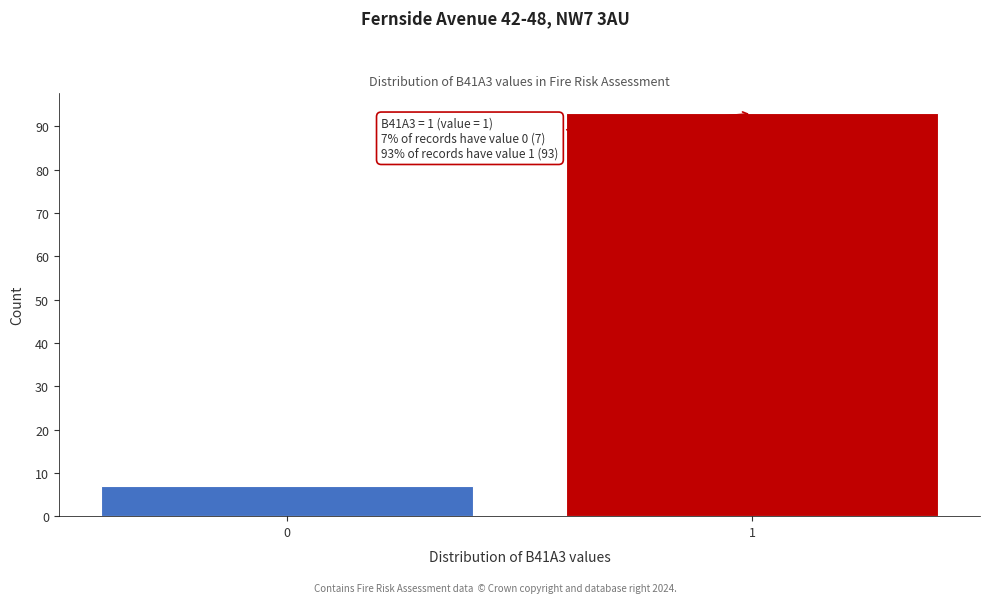

Reading right to left, extract all data points from this chart.

93	7